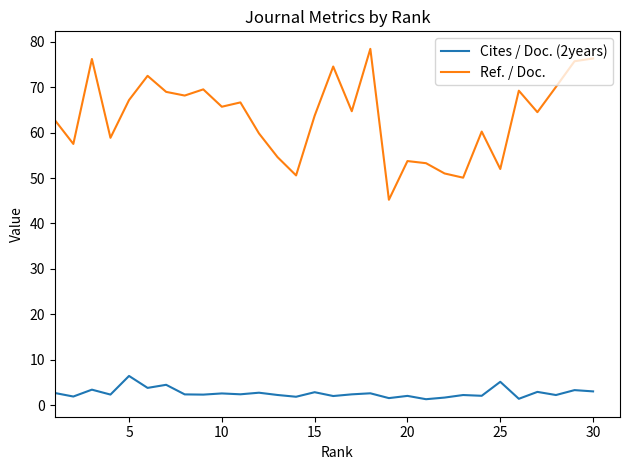

True or false: Ref. / Doc. and Cites / Doc. (2years) cross at least once.

False